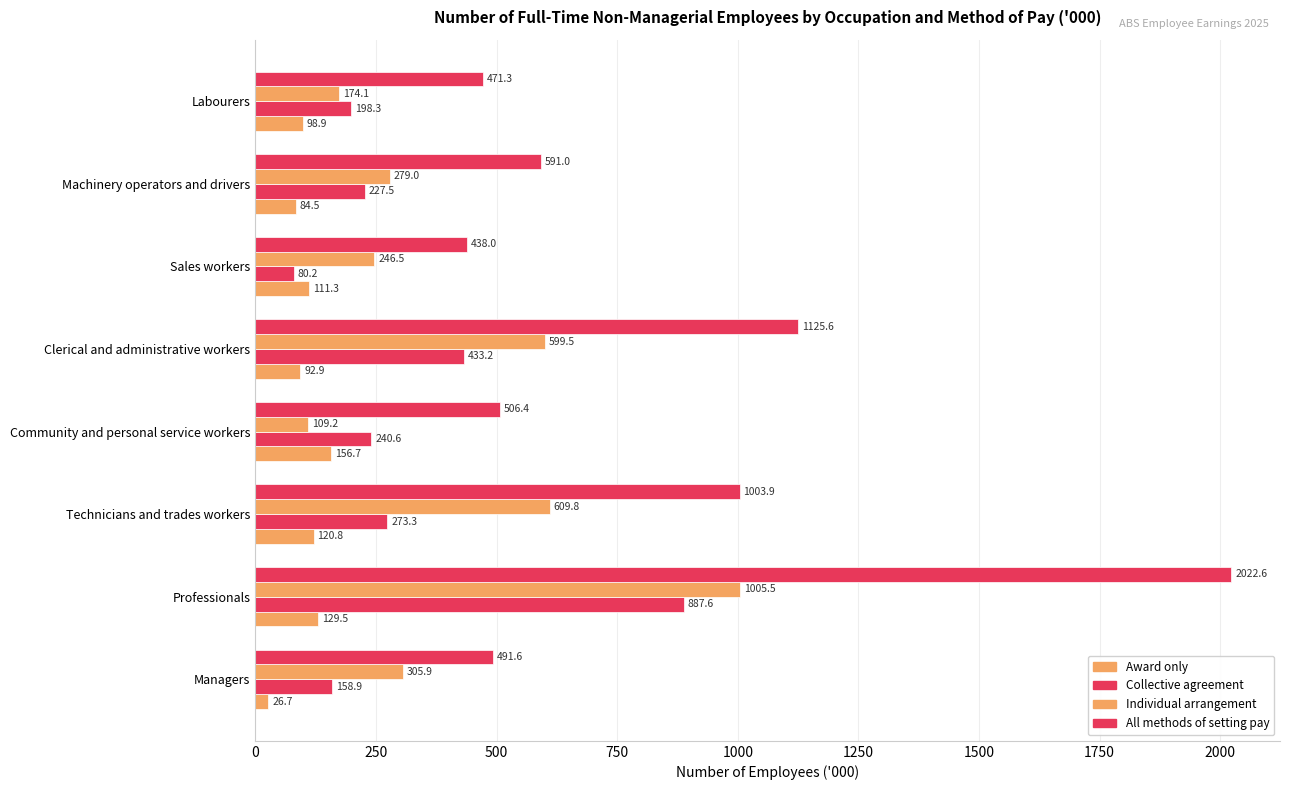

How many values in the Individual arrangement series exceed 305?

4